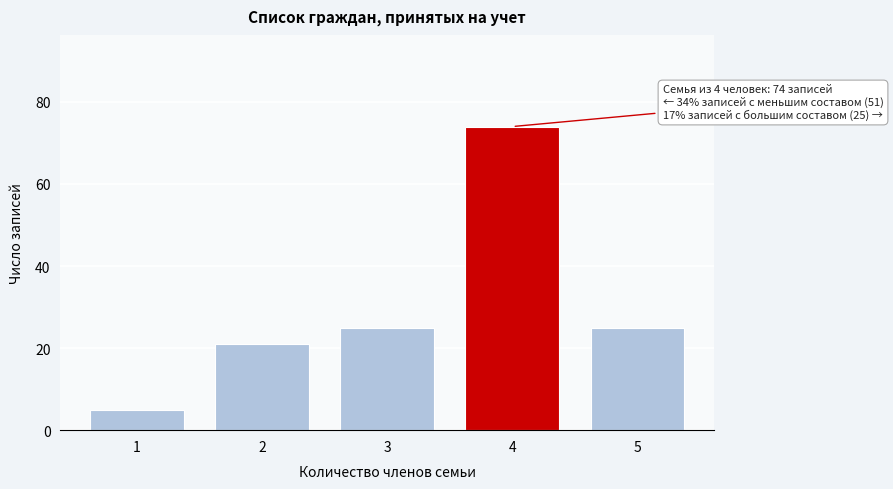

Reading left to right, list all the values displayed in this chart.

5	21	25	74	25